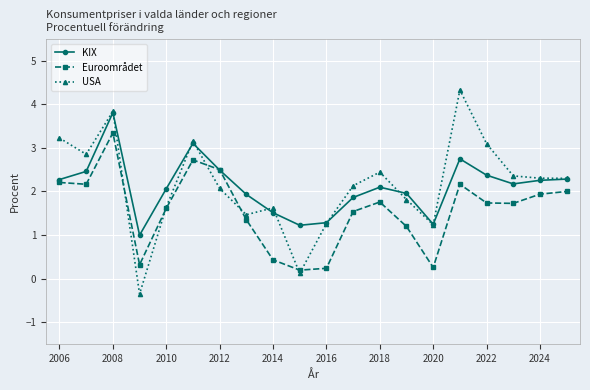

What is the value of the Euroområdet point at the 2nd from the left?

2.2